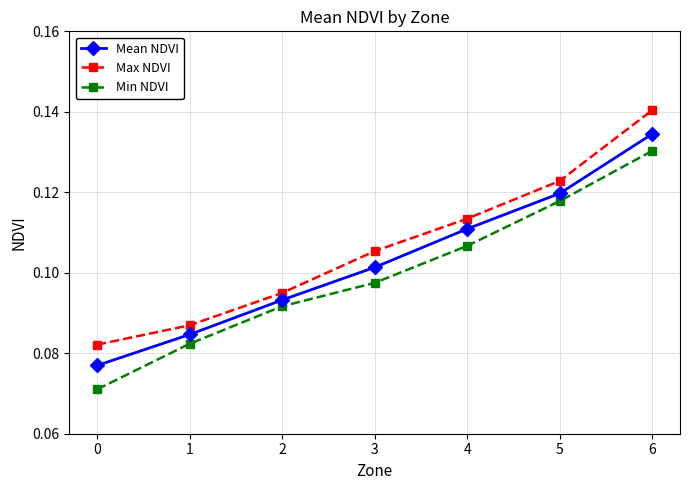

Which series has the largest range (max minus min)?

Min NDVI